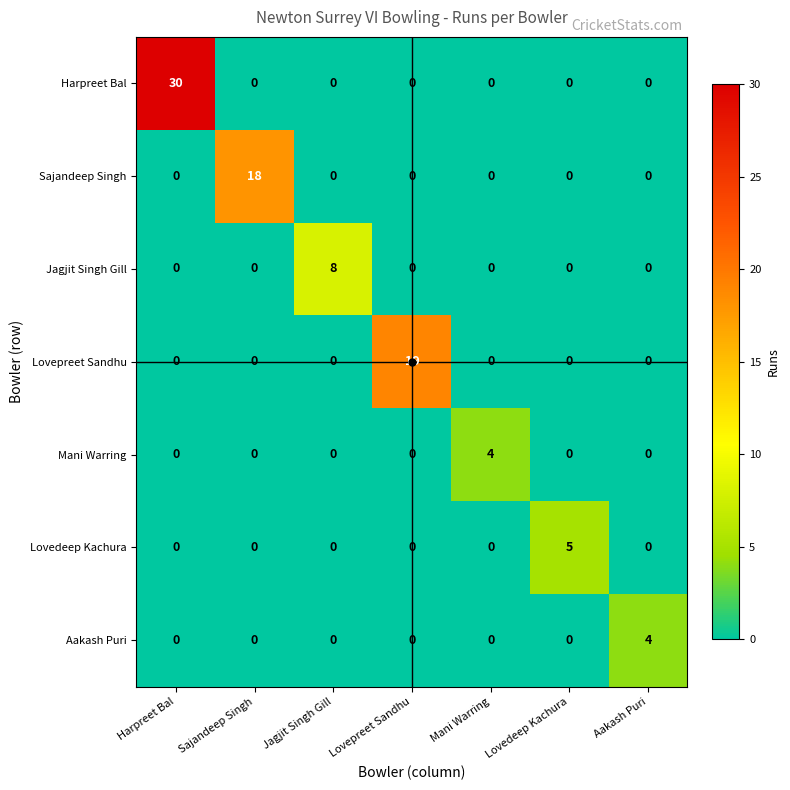

What is the greatest value displayed?

30